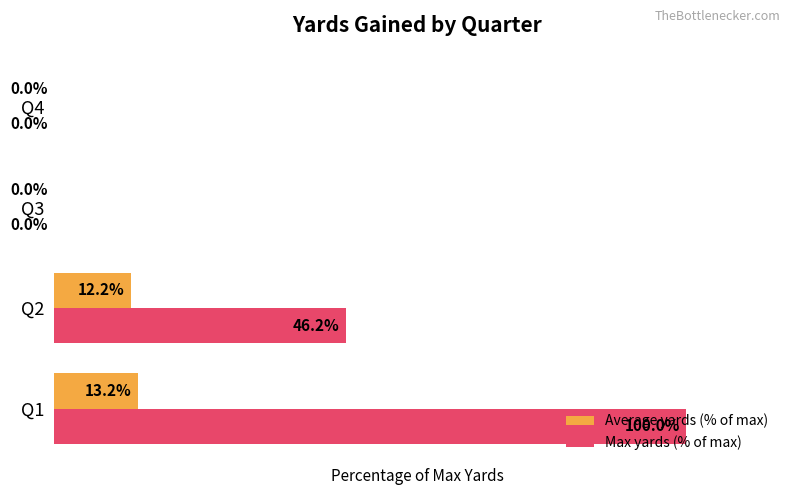

At which category is the sum across all series the highest?

Q1